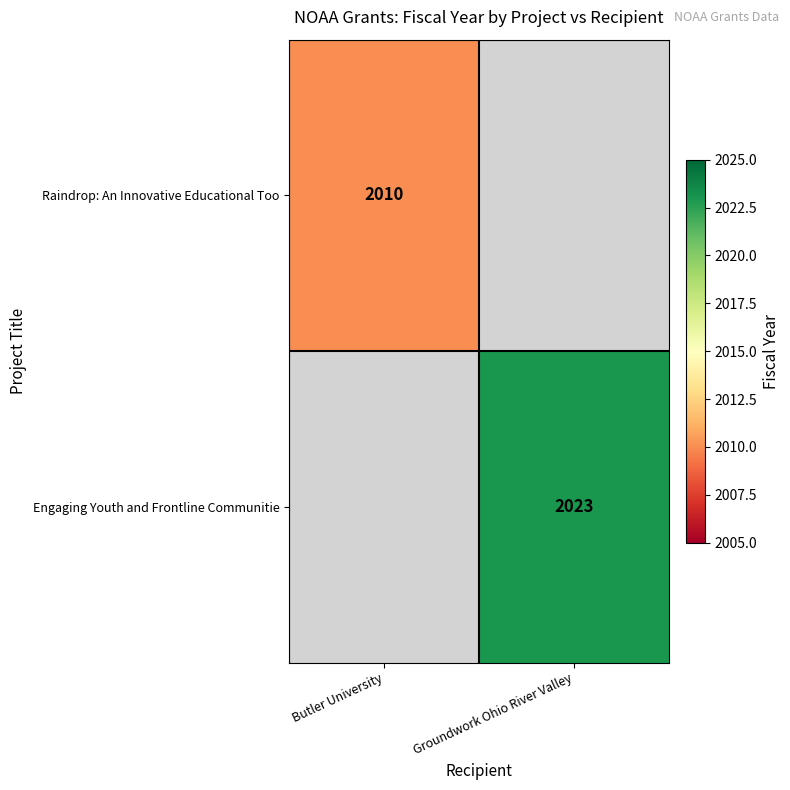

The Raindrop: An Innovative Educational Too series shows 2010 at Butler University. True or false?

True